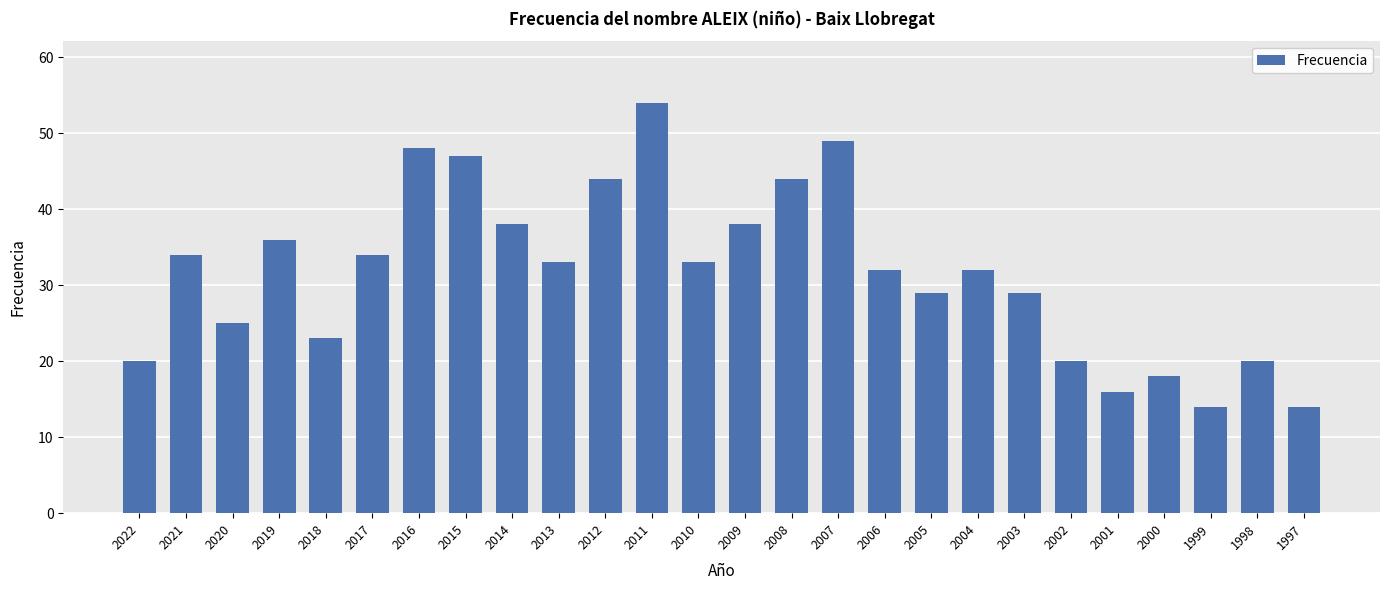

Reading left to right, list all the values displayed in this chart.

20	34	25	36	23	34	48	47	38	33	44	54	33	38	44	49	32	29	32	29	20	16	18	14	20	14